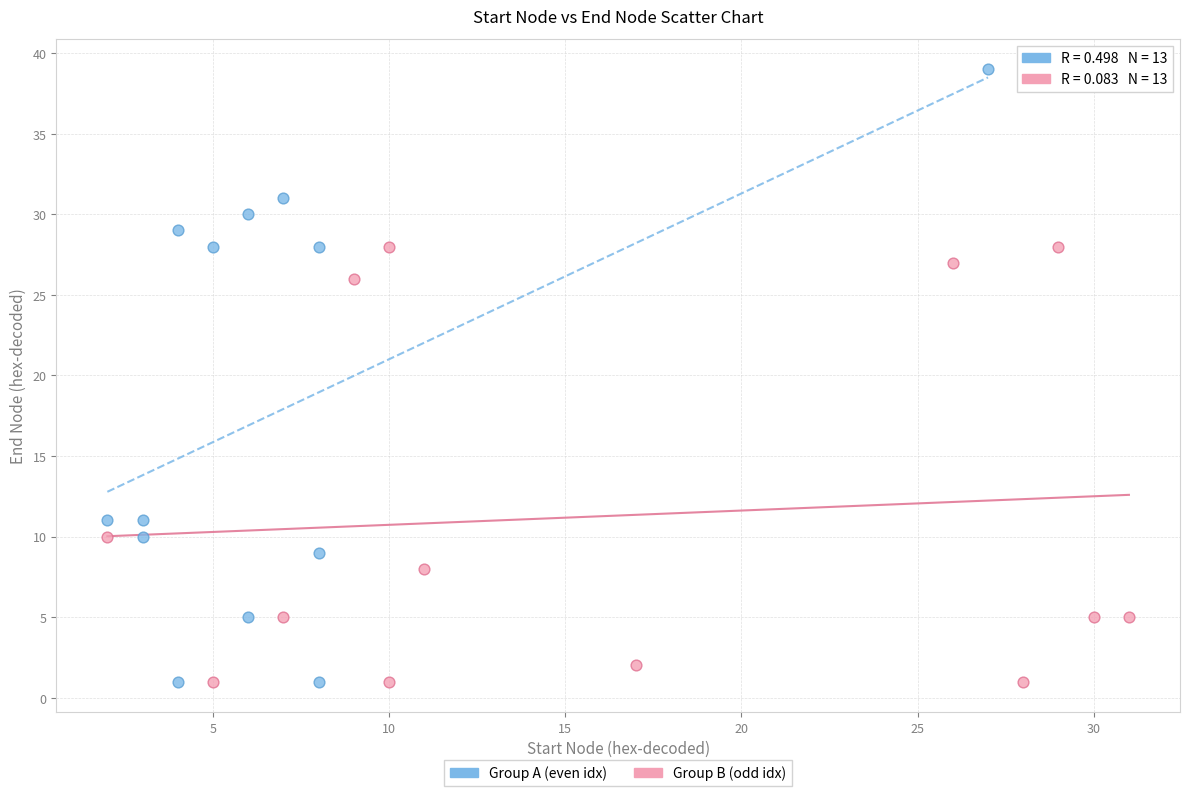

Which series has the largest Y range (max minus min)?

Group A (even idx)